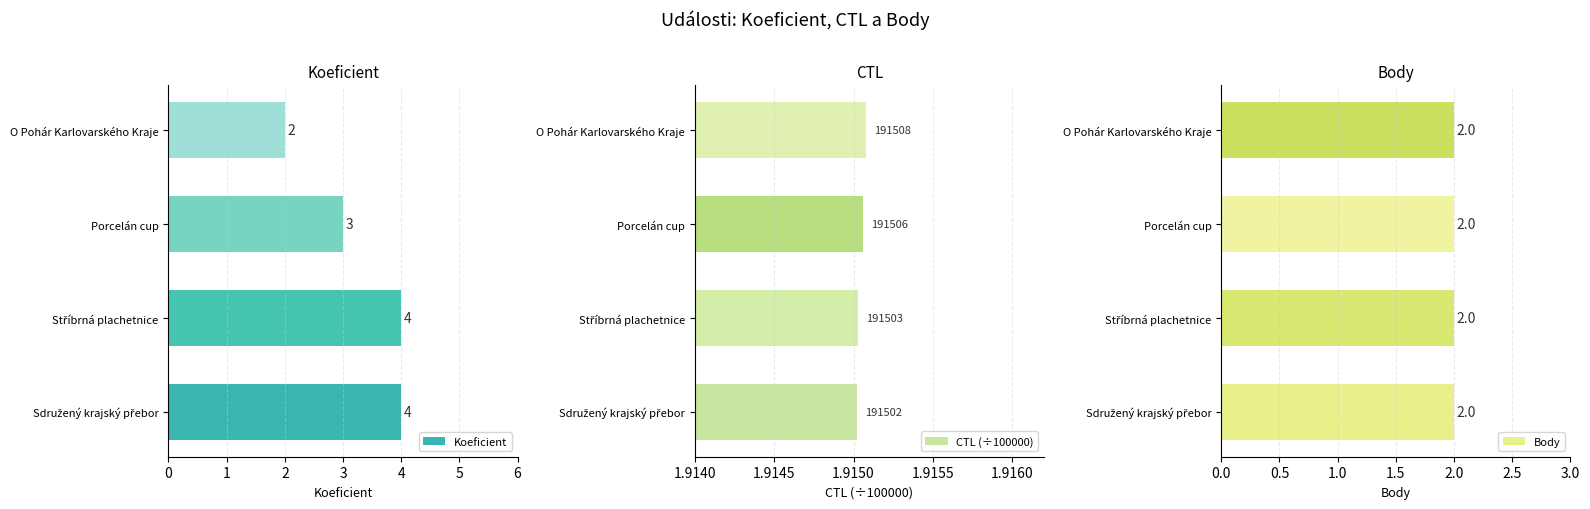

The value of Koeficient at Porcelán cup is 3. True or false?

True